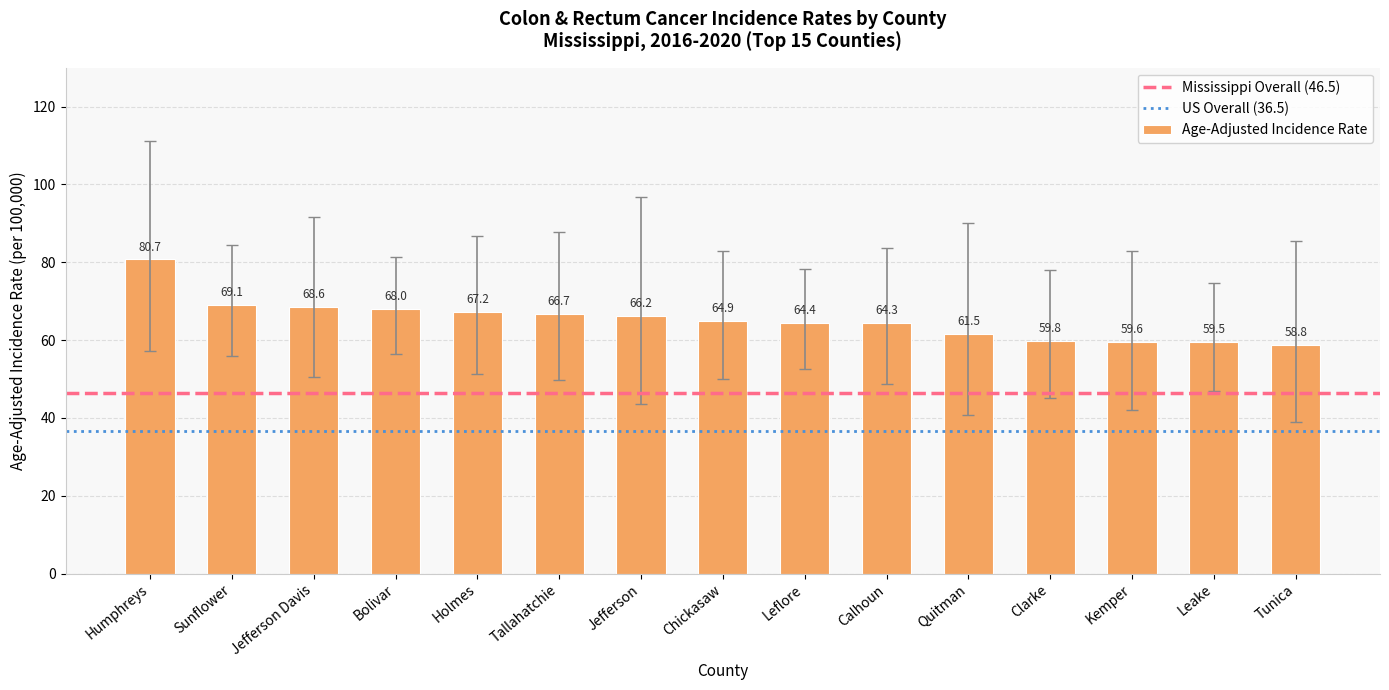

What position from the right is Tallahatchie?

10